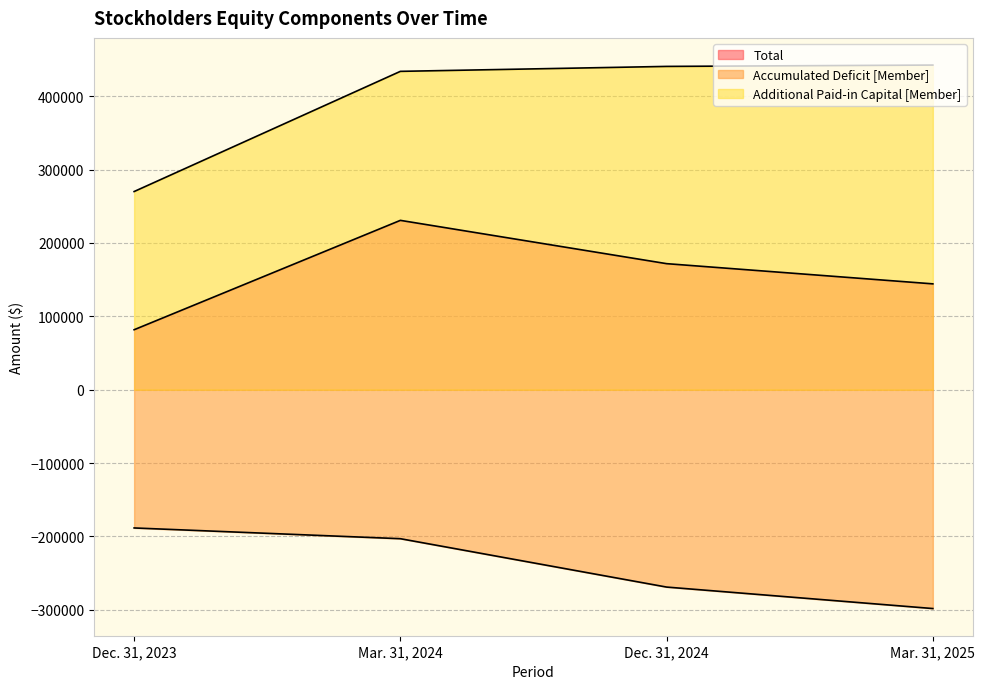

The Total series shows 45394 at Mar. 31, 2025. True or false?

False